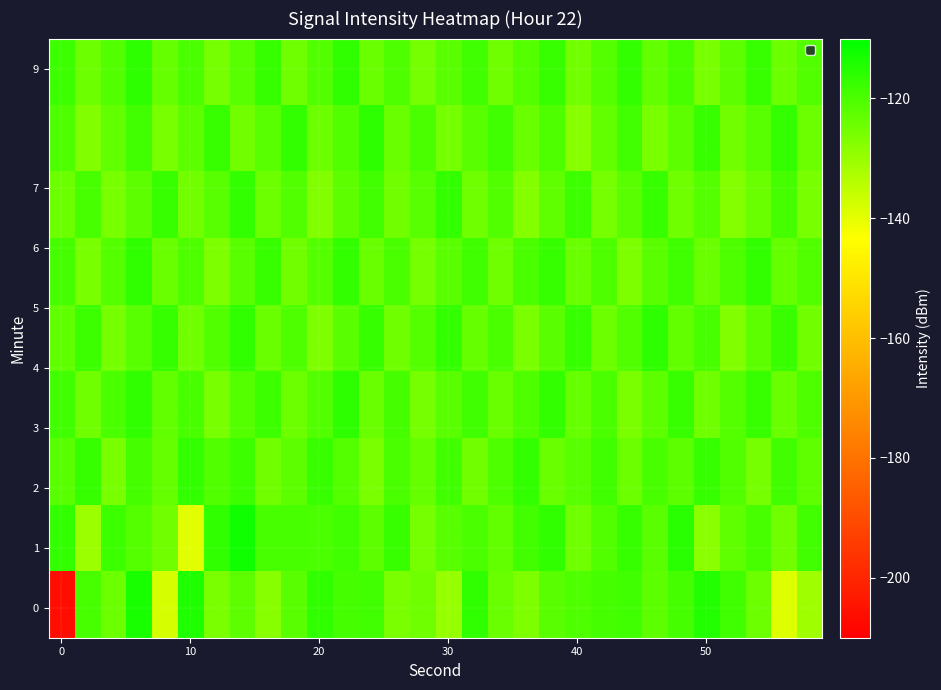

At how many categories does at least one series exceed -197?

30